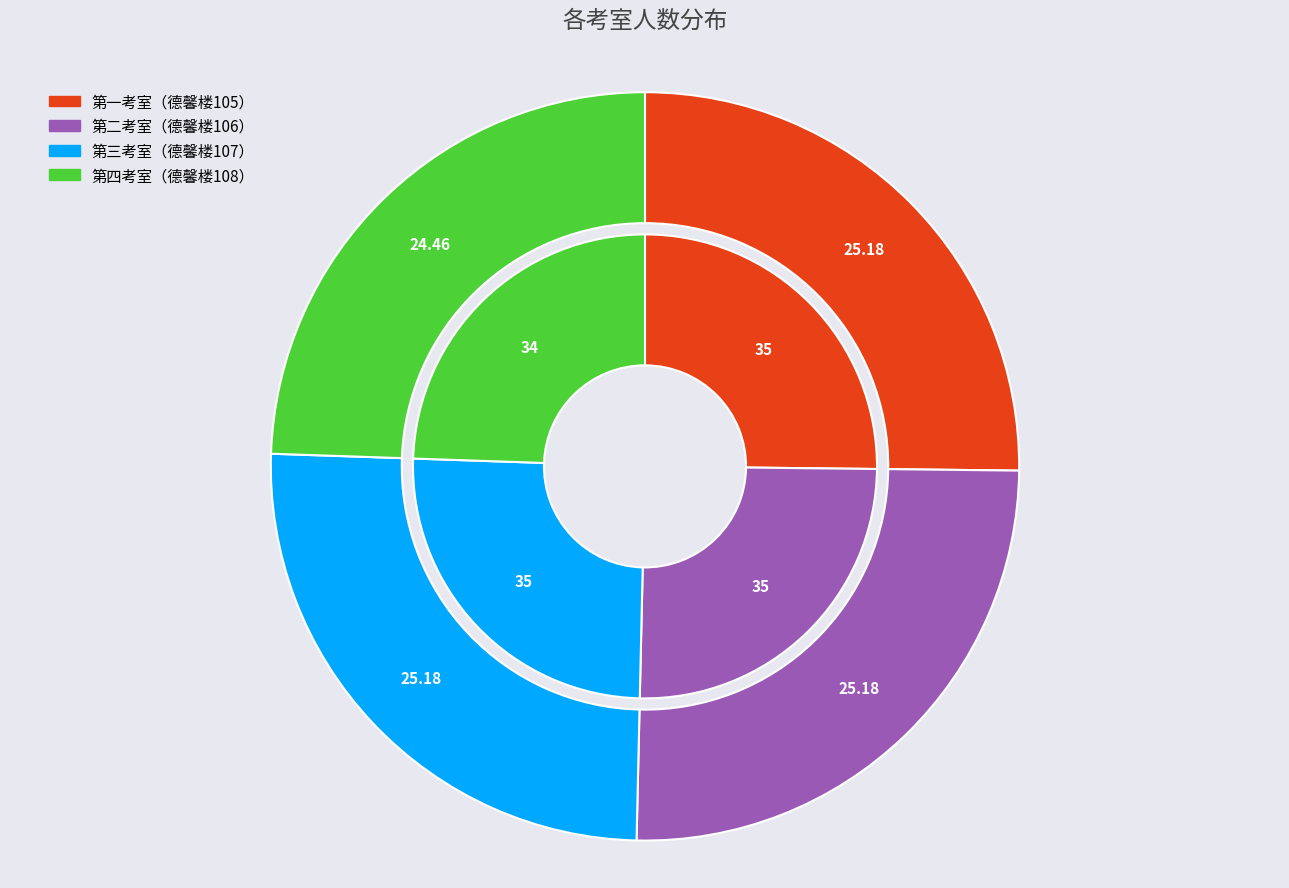

Rank the categories by value from lowest to highest.

第四考室（德馨楼108）, 第一考室（德馨楼105）, 第二考室（德馨楼106）, 第三考室（德馨楼107）